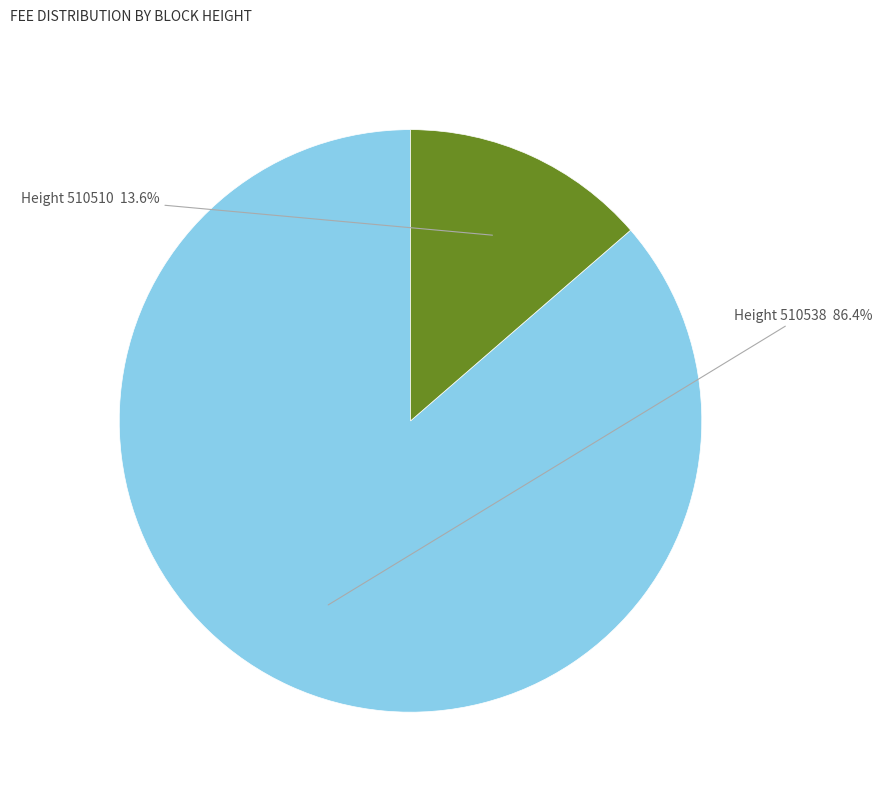

What is the majority slice?

Height 510538